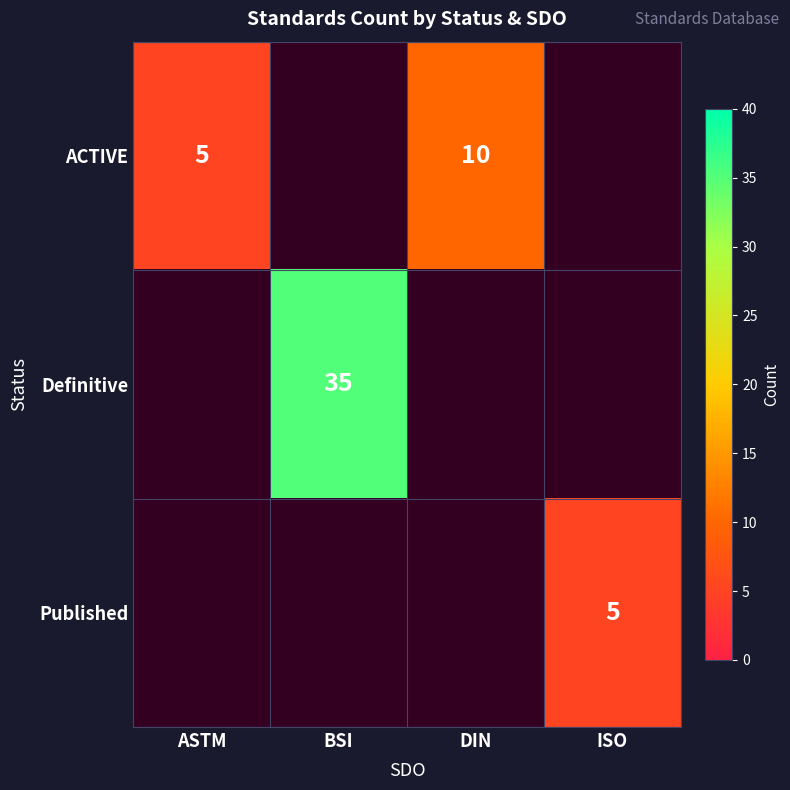

The value of Published at ISO is 7. True or false?

False